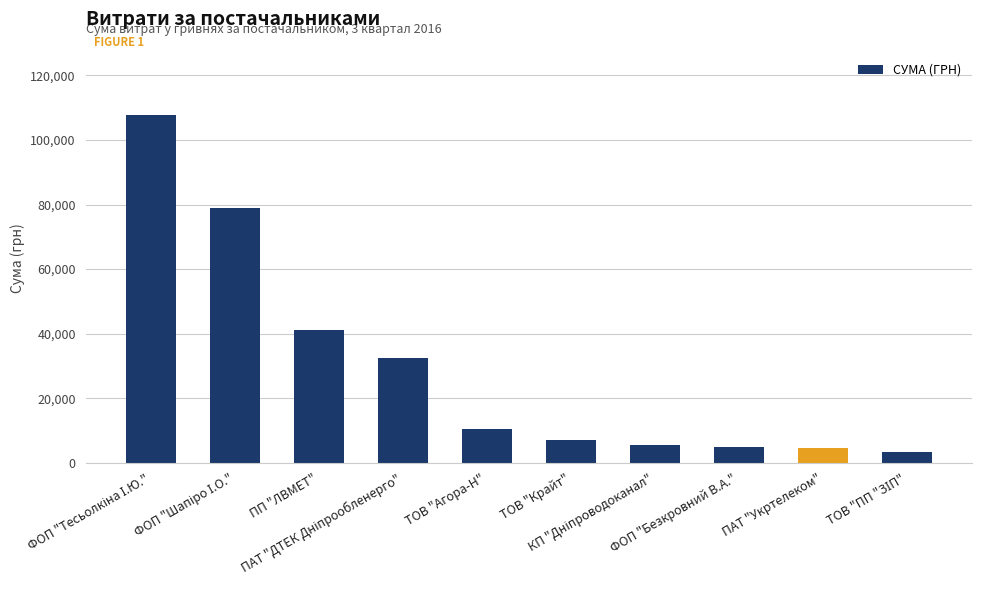

What is the change in value from ТОВ "Крайт" to ПАТ "Укртелеком"?

-2606.8